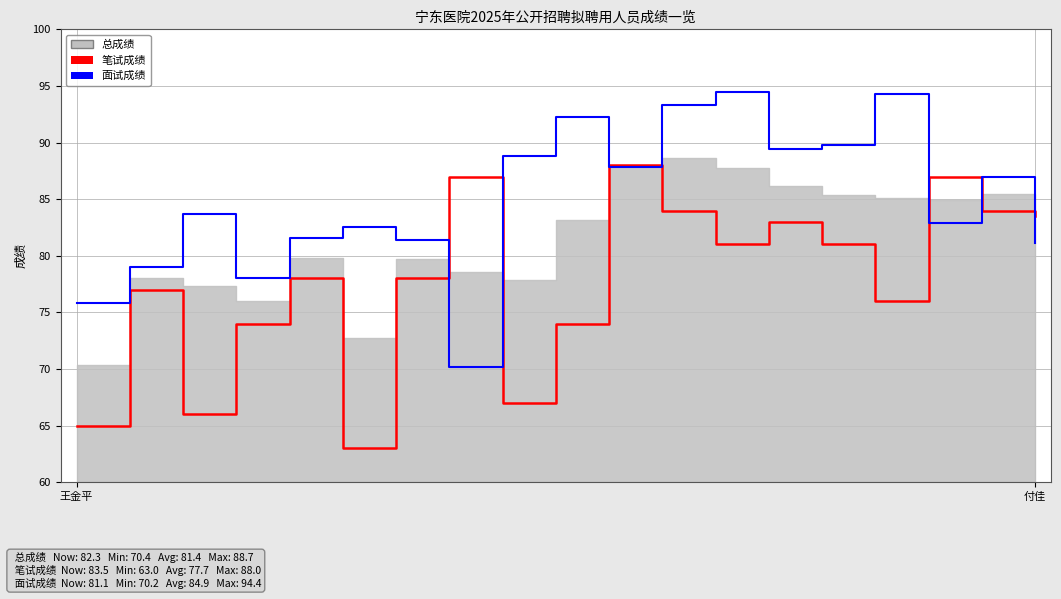

What is the minimum value shown in the chart?

63.0